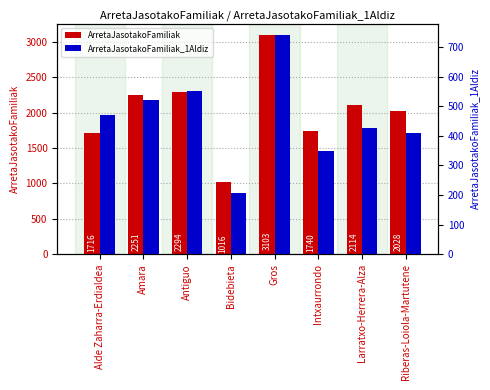

Reading left to right, transcribe all the data shown in this chart.

ArretaJasotakoFamiliak: 1716	2251	2294	1016	3103	1740	2114	2028
ArretaJasotakoFamiliak_1Aldiz: 471	522	552	207	742	350	426	411